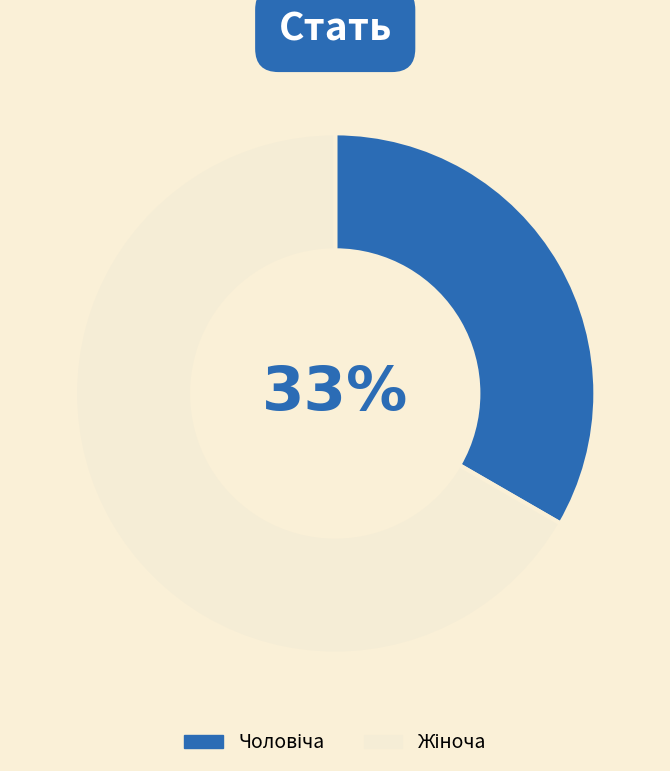

To the nearest percent, what is the average slice percentage?

50%